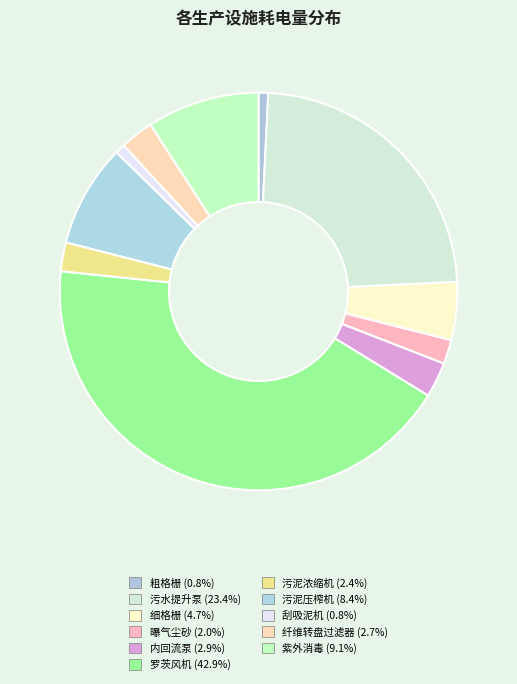

How many segments does this pie chart have?

11